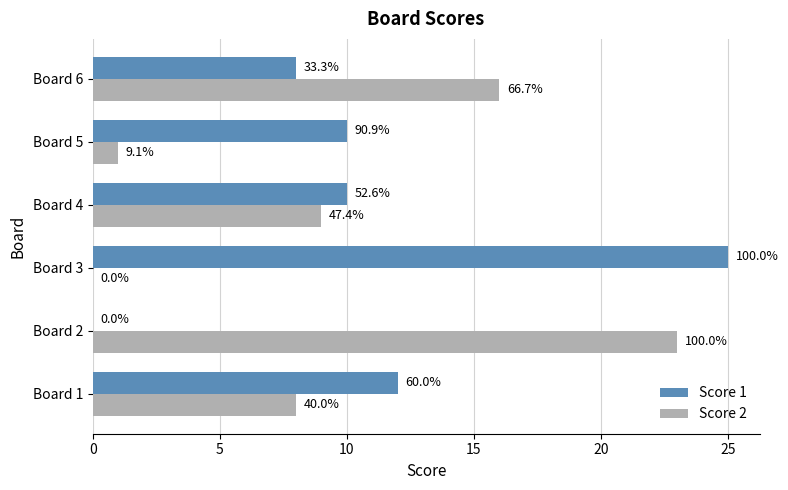

What are all the series names shown in the legend?

Score 1, Score 2